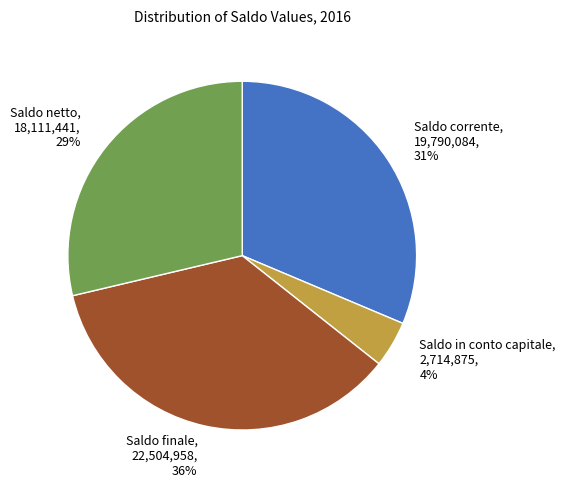

How many slices are in this pie chart?

4